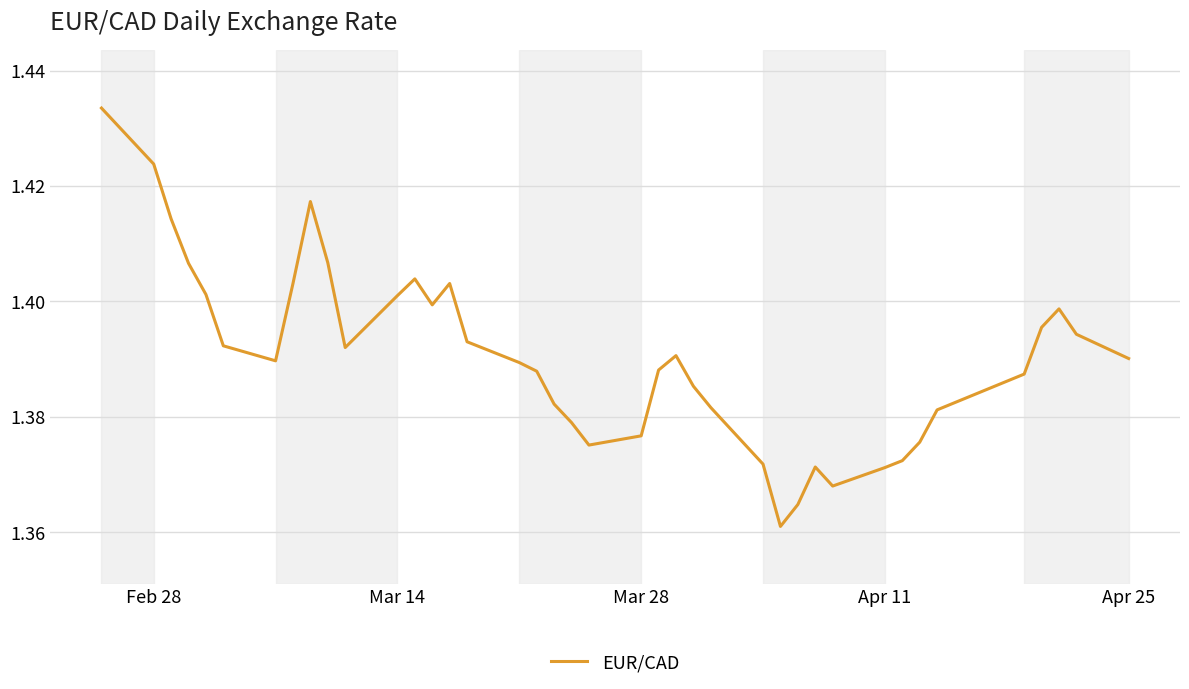

How many lines are shown in the chart?

1